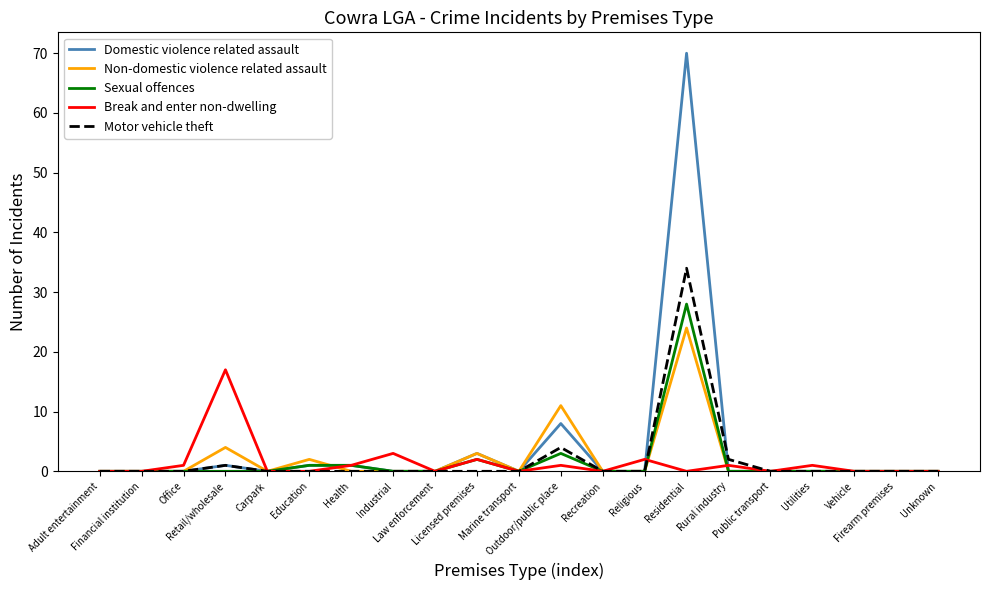

Reading left to right, list all the values displayed in this chart.

Domestic violence related assault: 0	0	0	1	0	1	1	0	0	3	0	8	0	0	70	0	0	0	0	0	0
Non-domestic violence related assault: 0	0	0	4	0	2	0	0	0	3	0	11	0	0	24	0	0	0	0	0	0
Sexual offences: 0	0	0	0	0	1	1	0	0	2	0	3	0	0	28	0	0	0	0	0	0
Break and enter non-dwelling: 0	0	1	17	0	0	1	3	0	2	0	1	0	2	0	1	0	1	0	0	0
Motor vehicle theft: 0	0	0	1	0	0	0	0	0	0	0	4	0	0	34	2	0	0	0	0	0